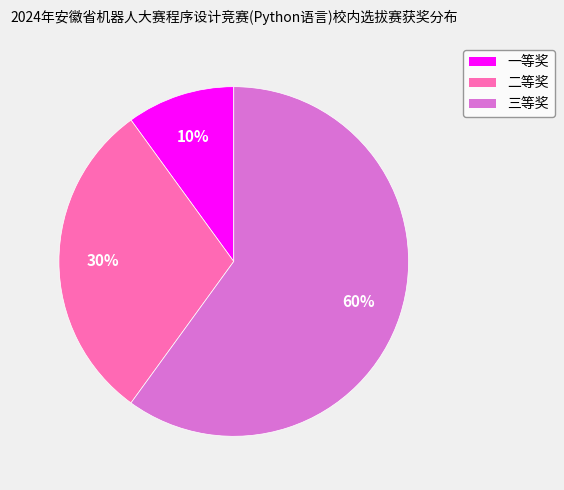

True or false: 三等奖 accounts for 60% of the total.

True